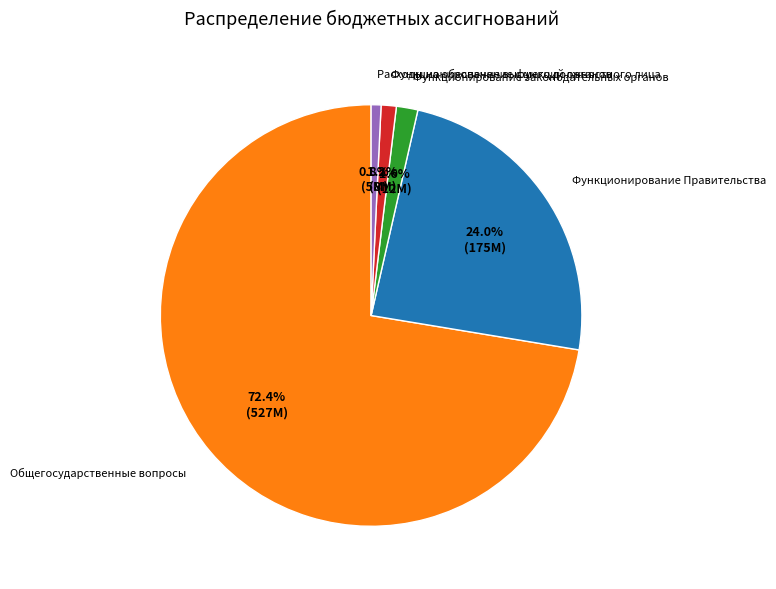

What percentage do Функционирование законодательных органов and Расходы на обеспечение функций органов together represent?

2.4%